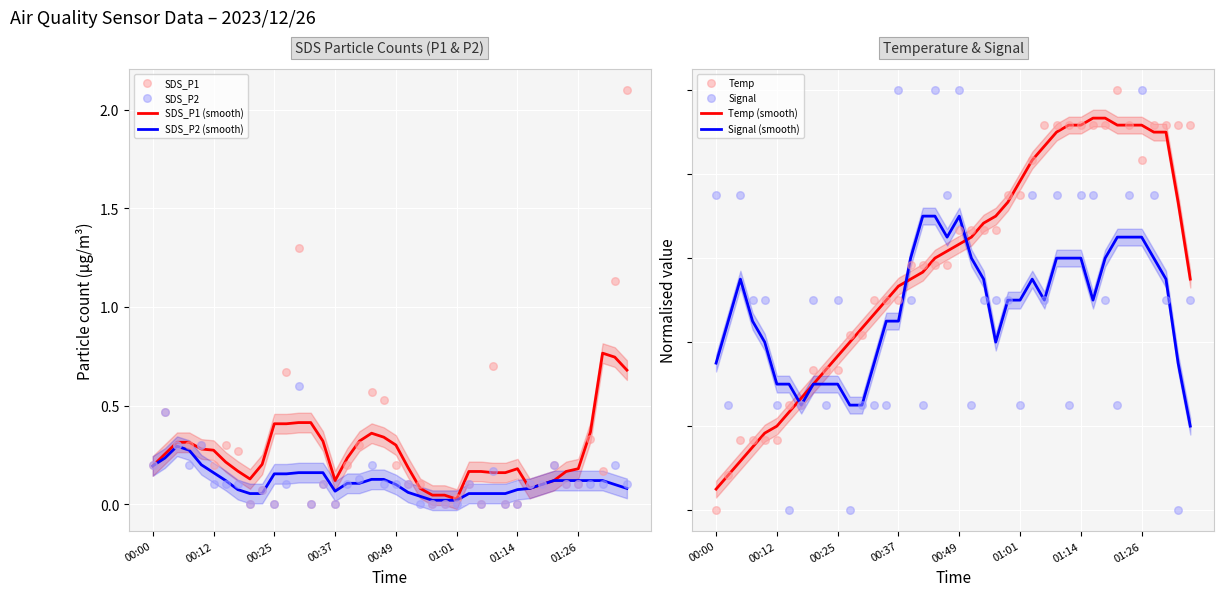

Which series contains the highest Y value?

SDS_P1